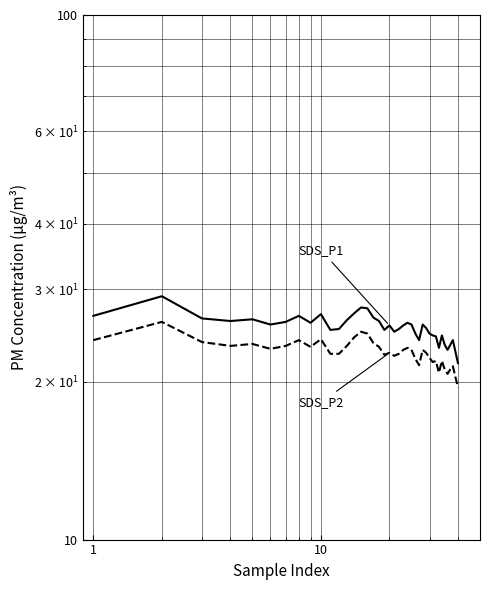

True or false: SDS_P2 and SDS_P1 intersect in this chart.

False